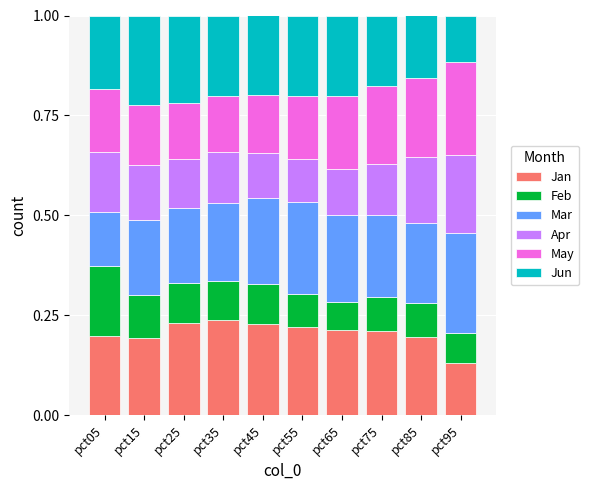

What is the sum of all Jan values?

2.1